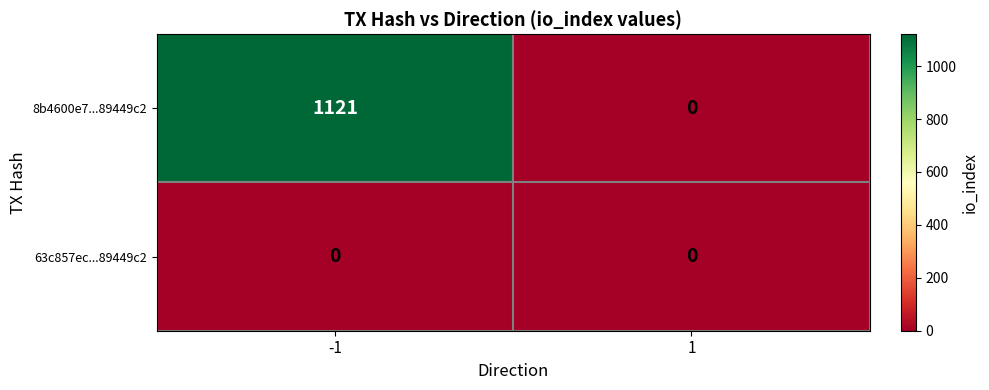

What is the sum of the 8b4600e7...89449c2 values at -1 and 1?

1121